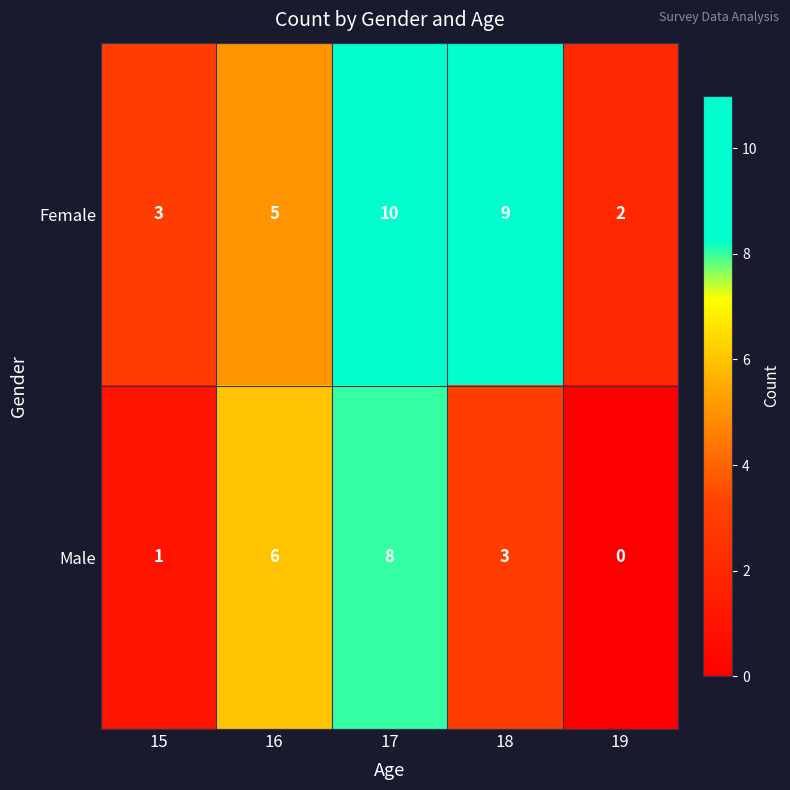

At how many categories does at least one series exceed 0?

5